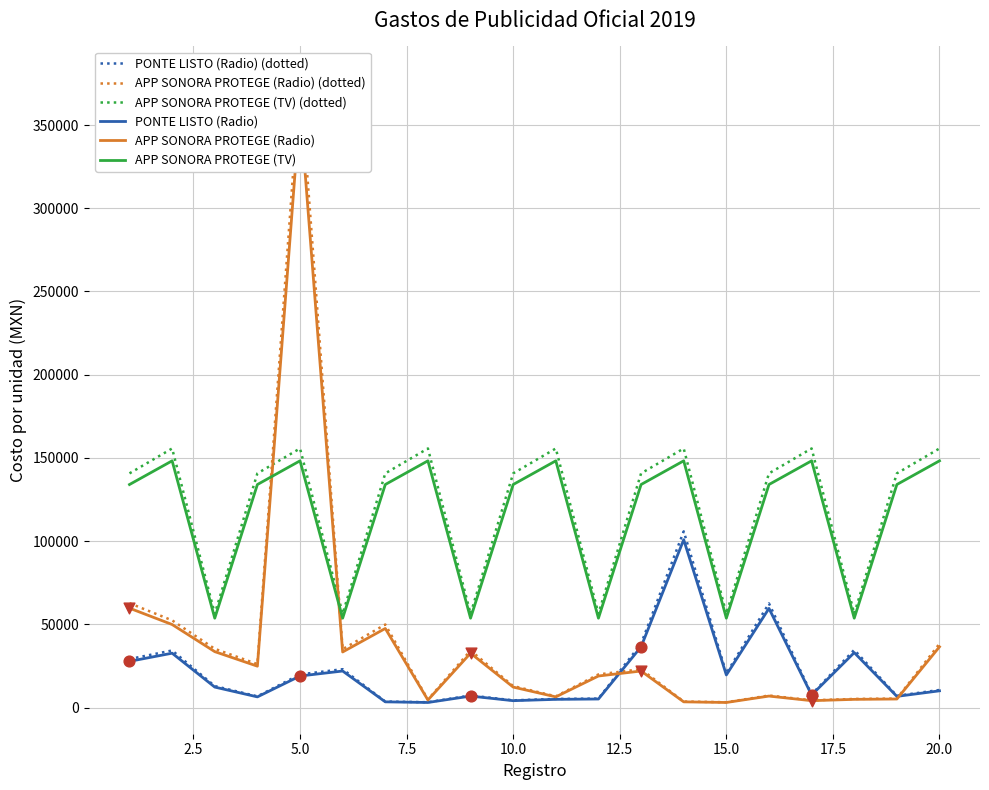

Which series has the largest total across all categories?

APP SONORA PROTEGE (TV) (dotted)